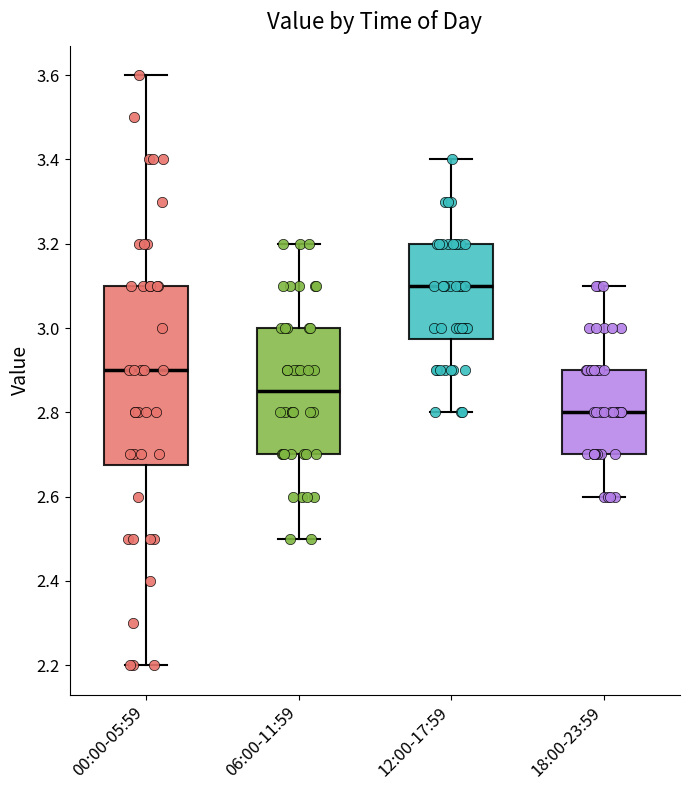

Where does the median line of the box for 06:00-11:59 sit on the y-axis? The values are not printed on the chart, so give them approximately, as read against the axis.

2.86